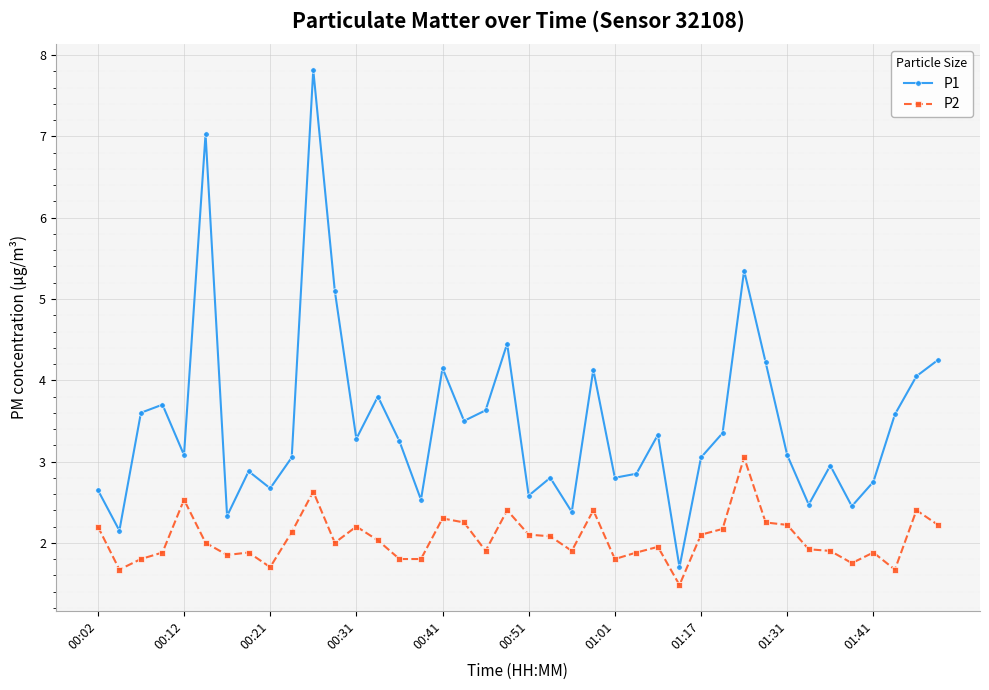

What is the minimum value for P2?

1.5